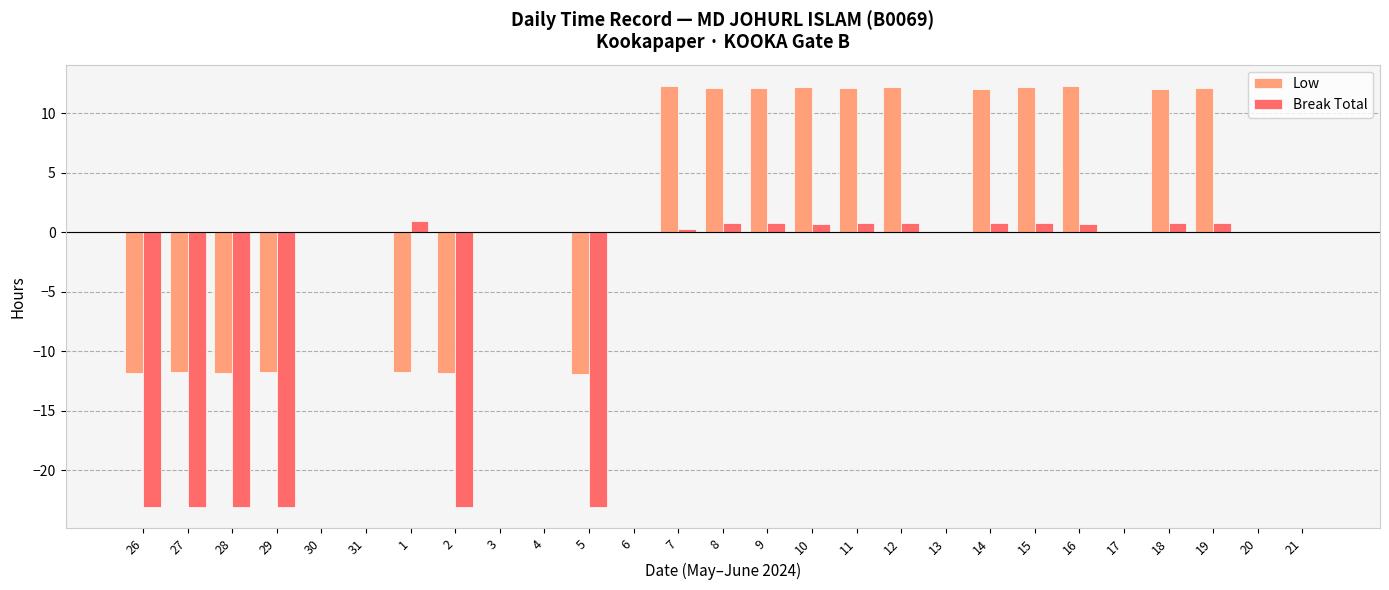

The Low series shows 3.4 at 7. True or false?

False